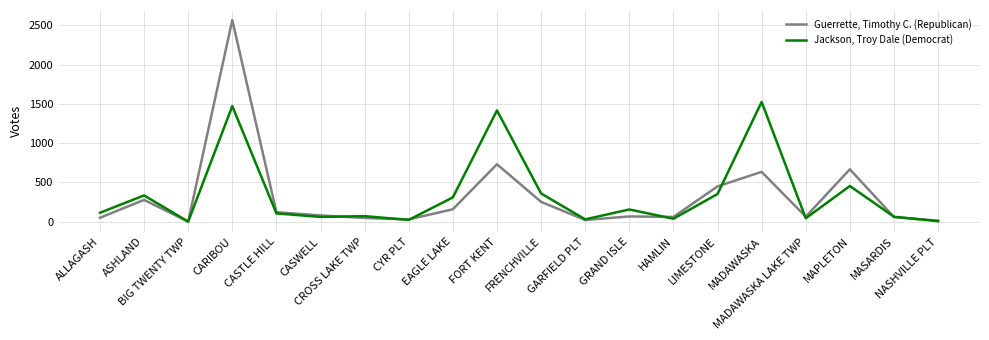

How many categories are shown in the chart?

20